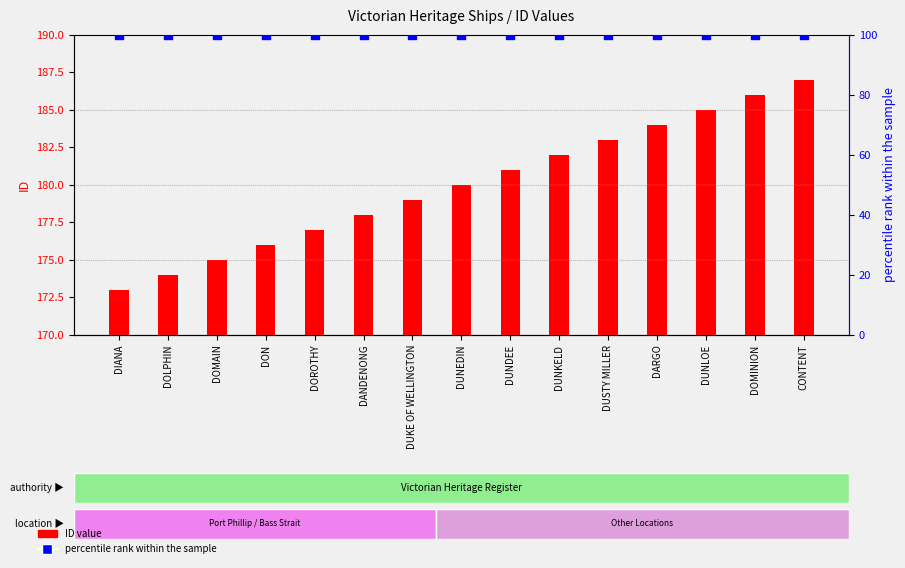

Which series has the largest Y range (max minus min)?

ID value